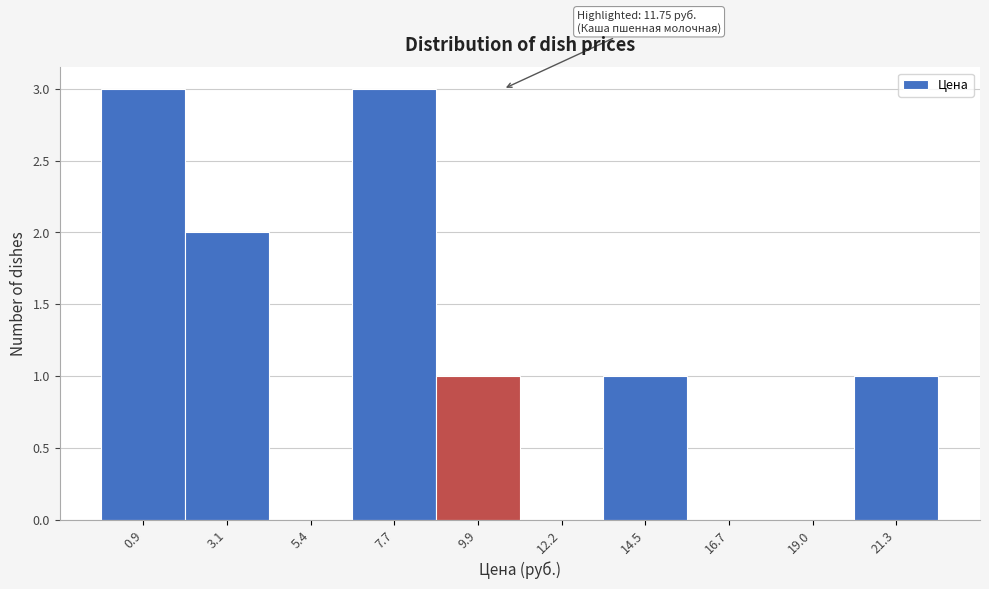

Reading left to right, what are all the values shown in this chart?

0.9=3	3.1=2	5.4=0	7.7=3	9.9=1	12.2=0	14.5=1	16.7=0	19.0=0	21.3=1